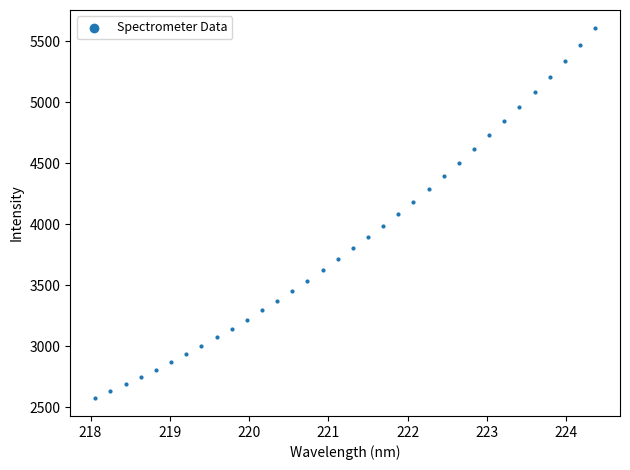

What is the range of Y values (max minus min)?

3028.0